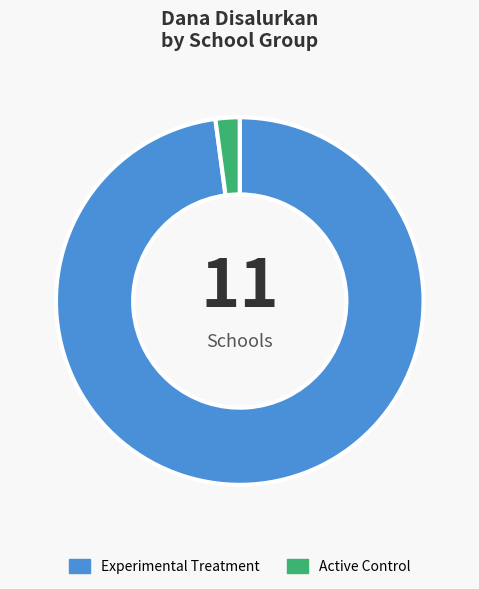

Which has a higher value, Experimental Treatment or Active Control?

Experimental Treatment